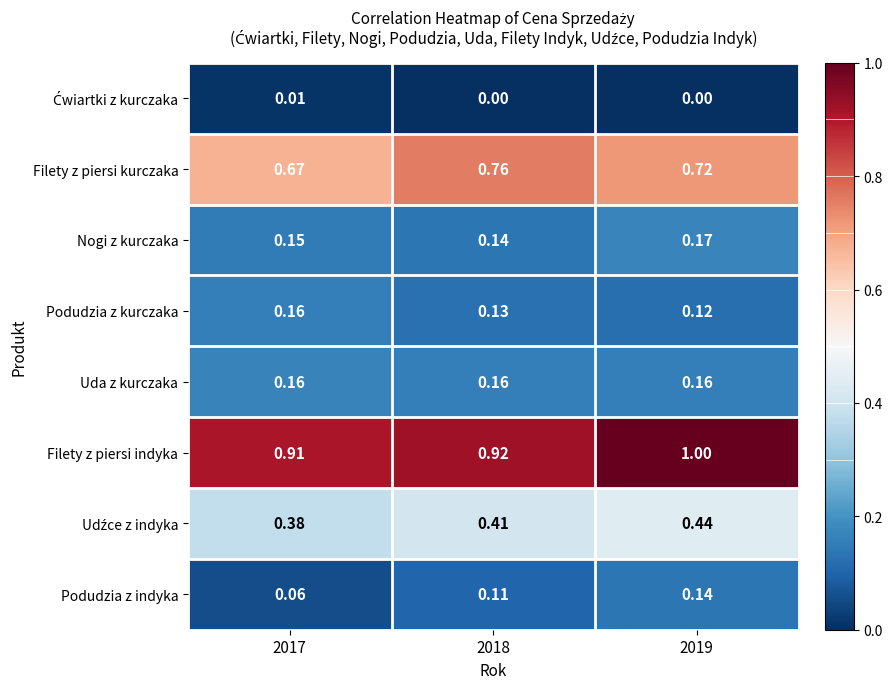

Is the value of Podudzia z kurczaka at 2017 greater than the value of Filety z piersi indyka at 2018?

No